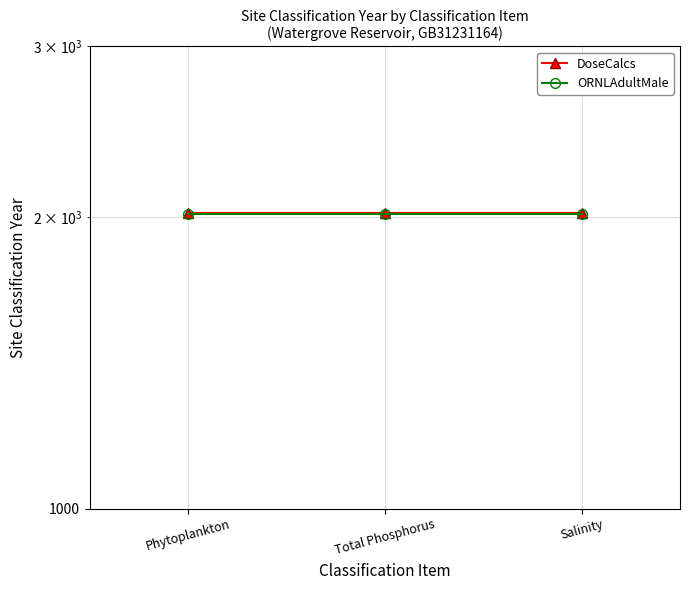

What is the spread (max minus min) of values at Phytoplankton?

3